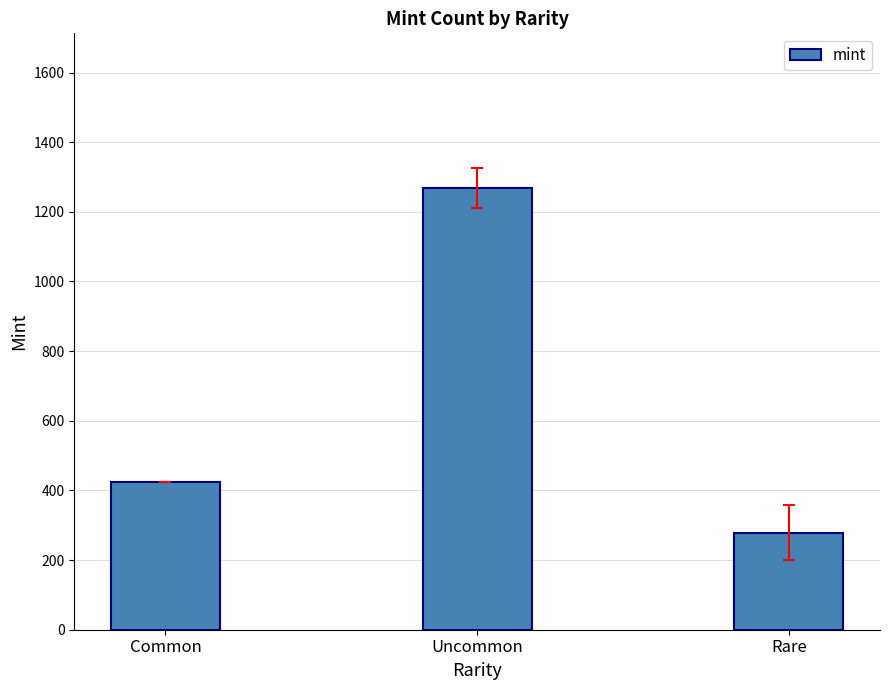

What is the difference between the maximum and minimum values?

989.5